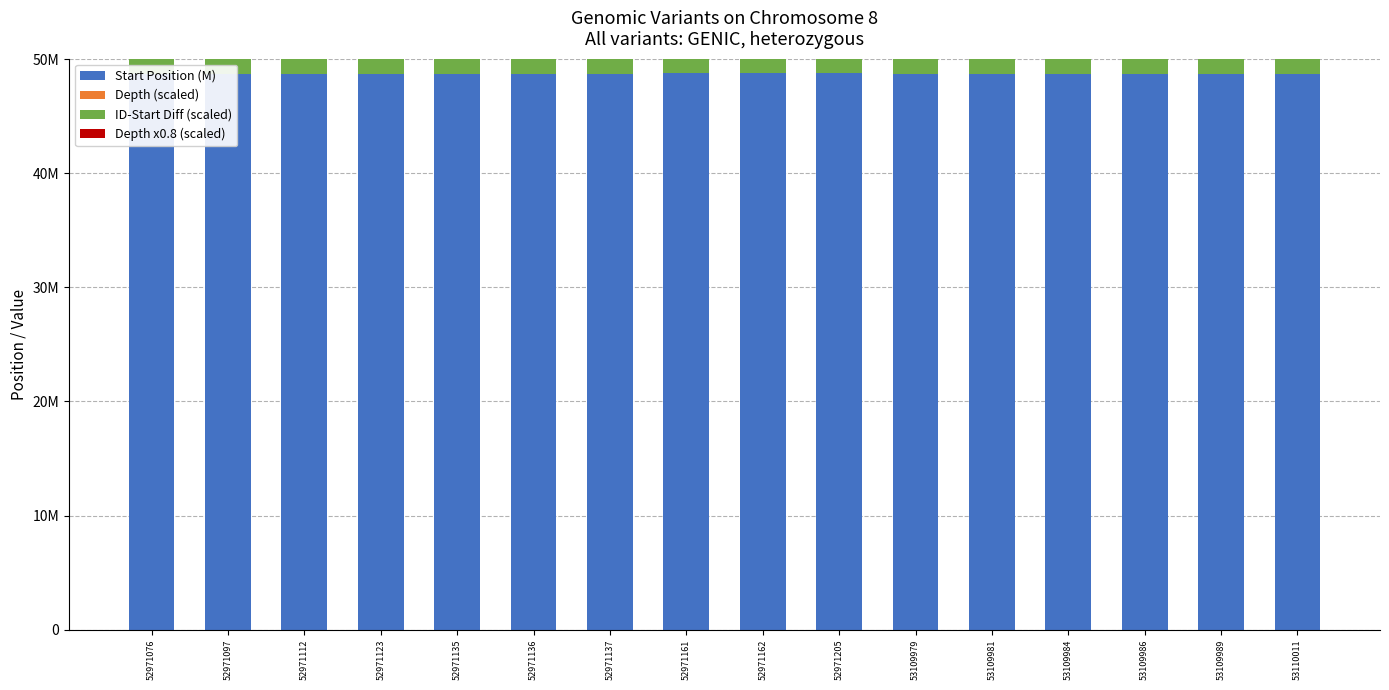

Are the bars grouped side by side (vs. stacked)?

No